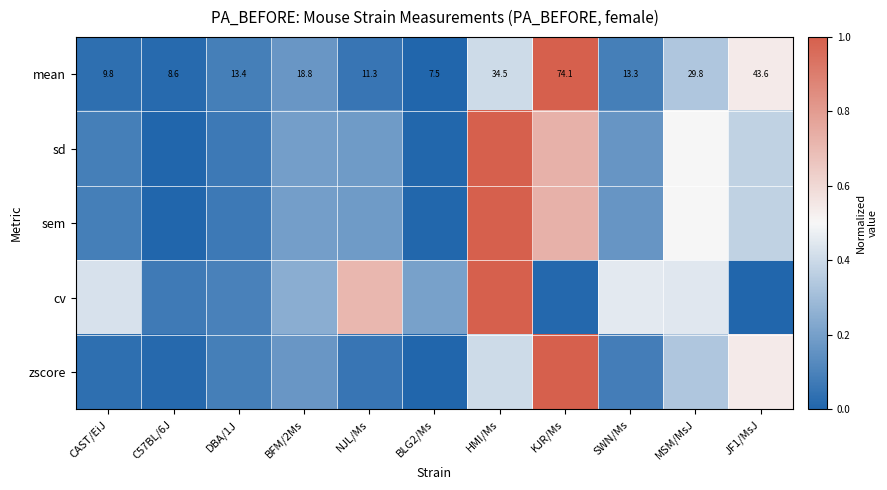

Rank the series by their maximum value, from lowest to highest.

mean, sd, sem, cv, zscore